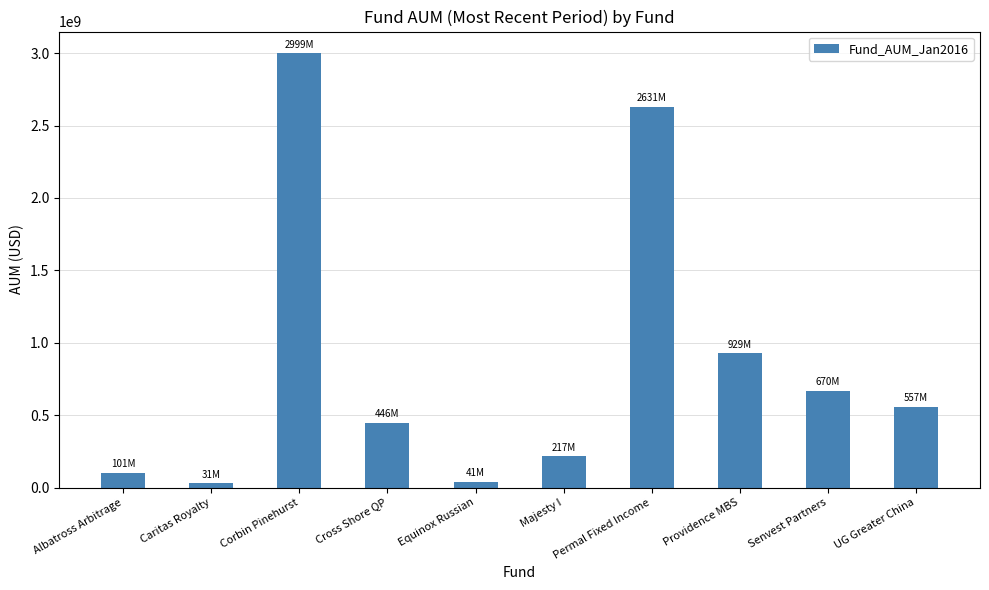

What is the change in value from Cross Shore QP to Senvest Partners?

+224239000